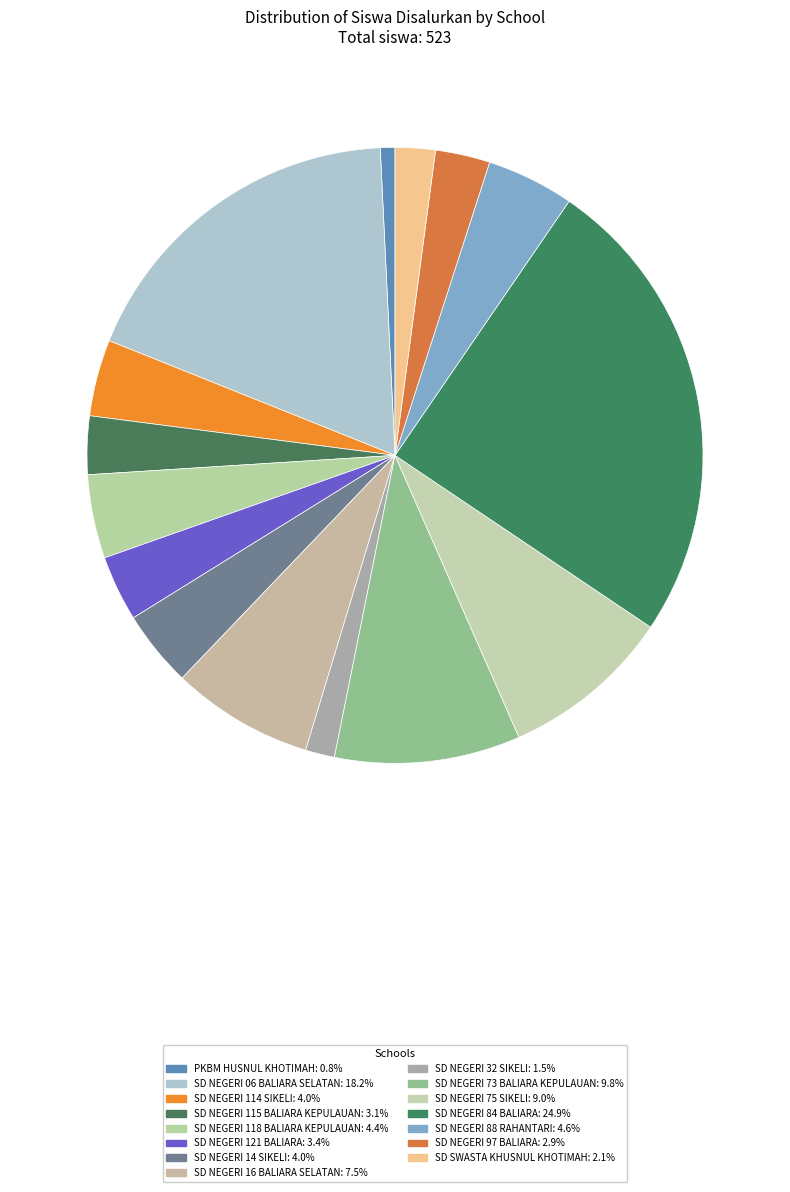

Is there any slice that represents more than half of the pie?

No